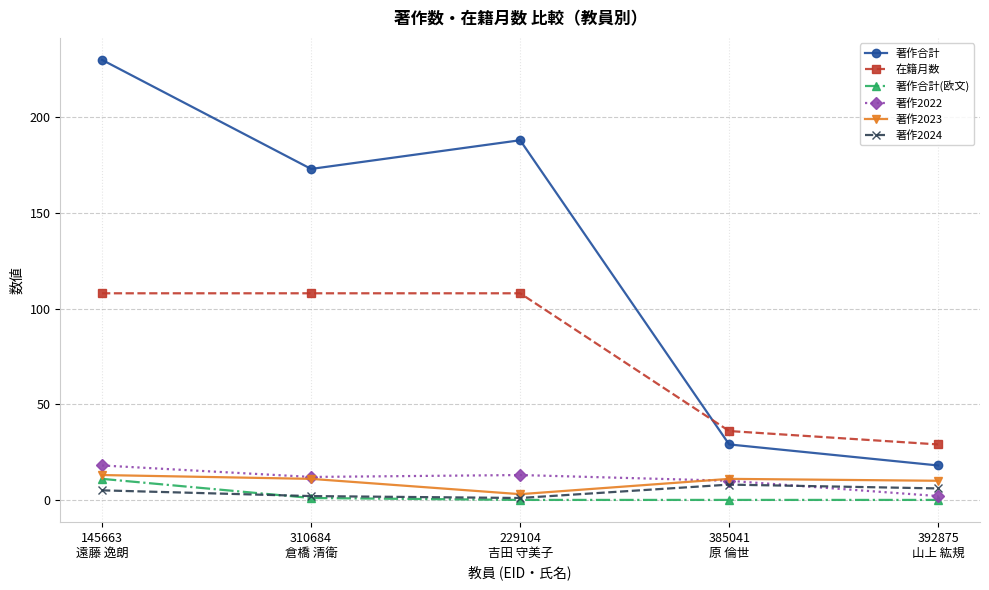

Is it true that 在籍月数 equals 108 at 229104
吉田 守美子?

True